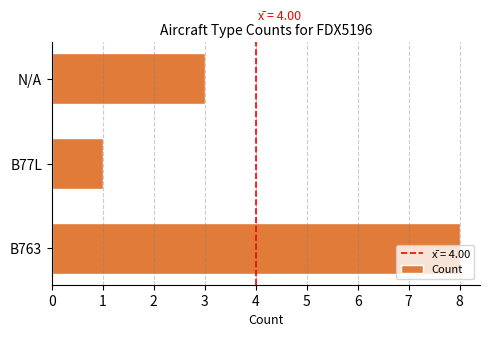

Is it true that the value at B77L is 2?

False